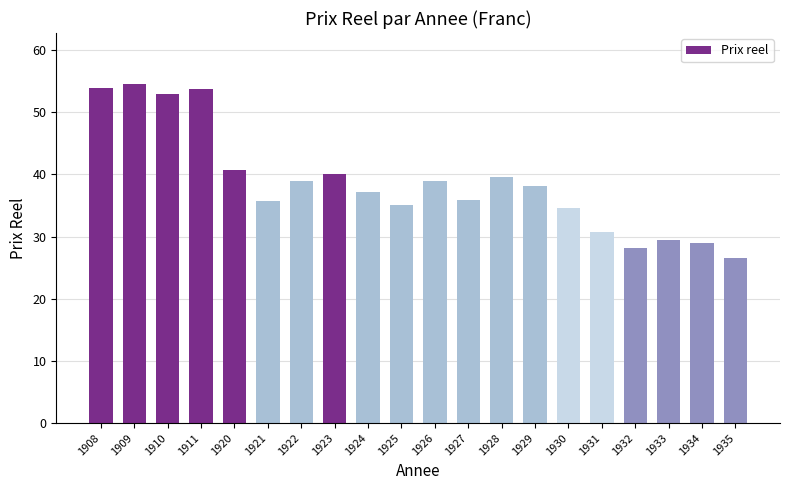

What is the smallest value displayed?

26.6